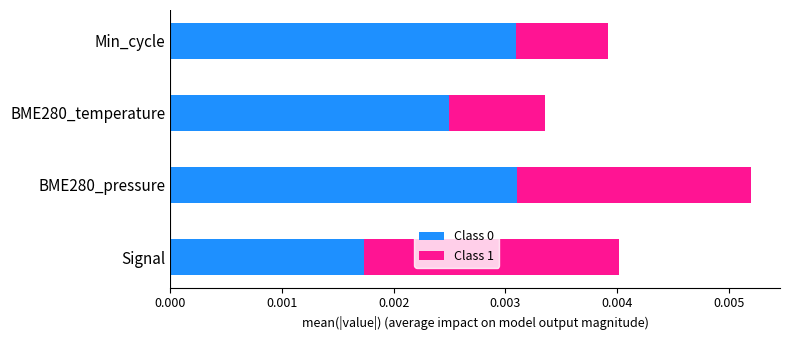

Where is Class 0 nearest to the value 0?

Signal